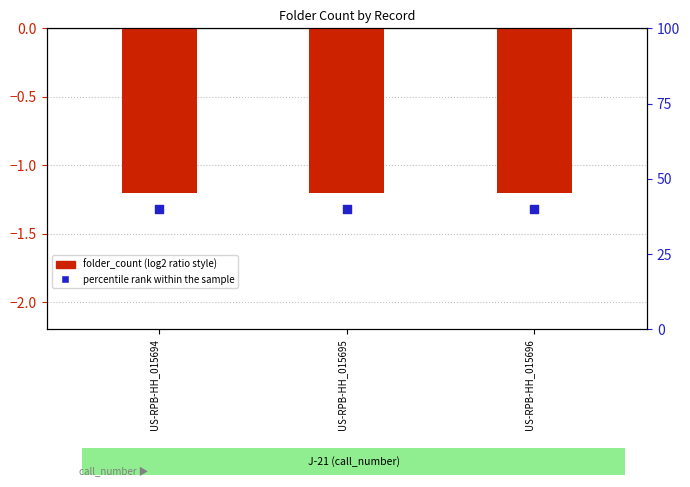

Which series contains the highest Y value?

percentile rank within the sample